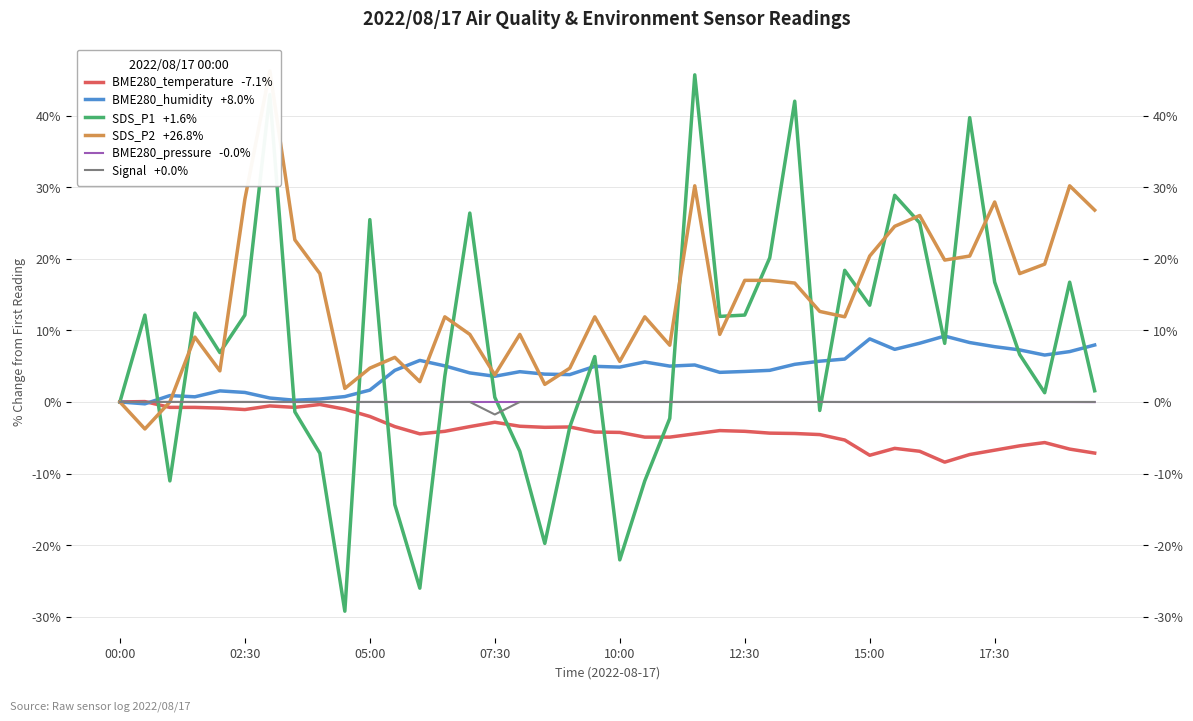

Where do BME280_temperature and Signal first cross each other?

00:30 and 01:00